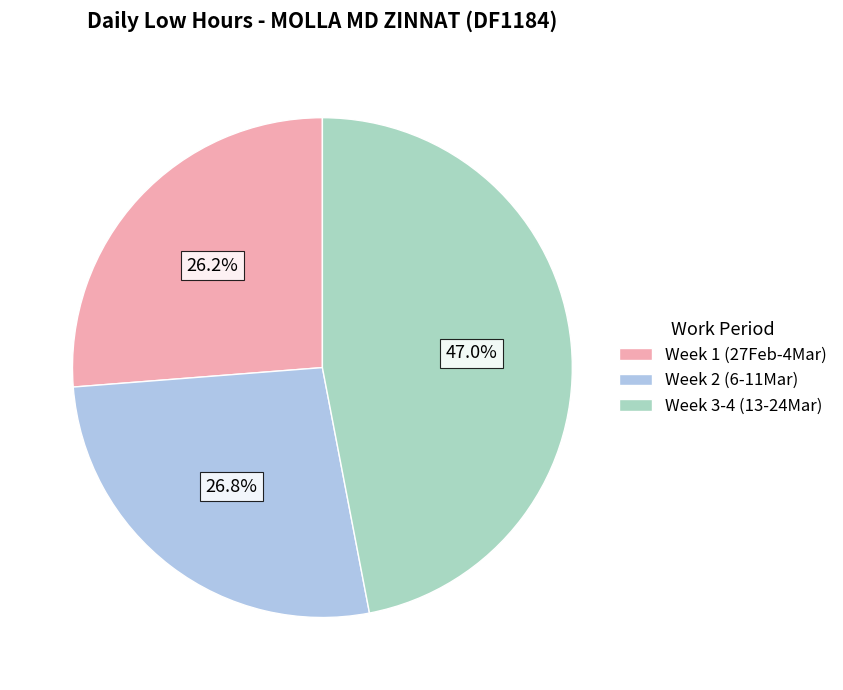

Rank the categories by value from highest to lowest.

Week 3-4 (13-24Mar), Week 2 (6-11Mar), Week 1 (27Feb-4Mar)